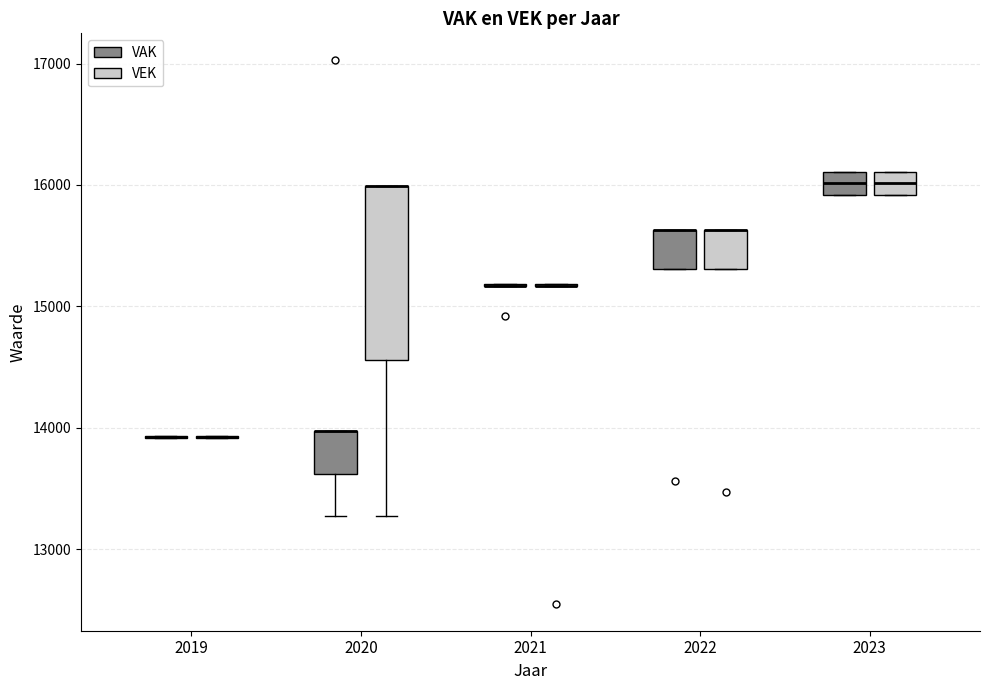

Reading left to right, read every box against the y-axis: the position of its median line, the range the box covers, and the ends of its whiskers. The values are not printed on the chart, so give them approximately, as read against the axis.

2019 (VAK): box collapsed to a line at 13900, whiskers 13900 to 13900
2019 (VEK): box collapsed to a line at 13900, whiskers 13900 to 13900
2020 (VAK): median 14000 (drawn on the box's upper edge), box 13600 to 14000, whiskers 13300 to 14000
2020 (VEK): median 16000 (drawn on the box's upper edge), box 14600 to 16000, whiskers 13300 to 16000
2021 (VAK): box collapsed to a line at 15200, whiskers 15200 to 15200
2021 (VEK): box collapsed to a line at 15200, whiskers 15200 to 15200
2022 (VAK): median 15600 (drawn on the box's upper edge), box 15300 to 15600, whiskers 15300 to 15600
2022 (VEK): median 15600 (drawn on the box's upper edge), box 15300 to 15600, whiskers 15300 to 15600
2023 (VAK): median 16000, box 15900 to 16100, whiskers 15900 to 16100
2023 (VEK): median 16000, box 15900 to 16100, whiskers 15900 to 16100